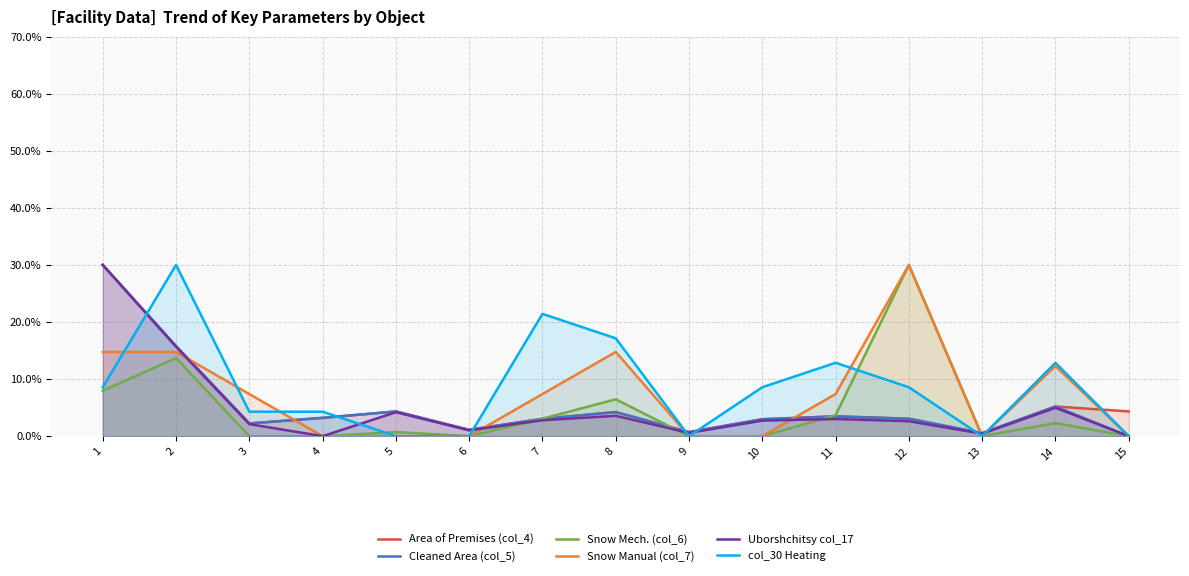

Which series has the widest spread of values?

Cleaned Area (col_5)